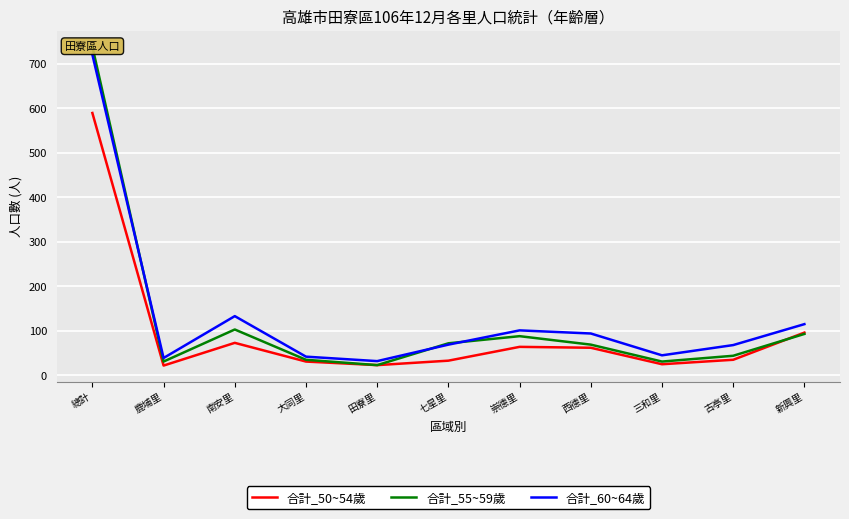

What is the sum of the 合計_50~54歲 values at 西德里 and 古亭里?

97